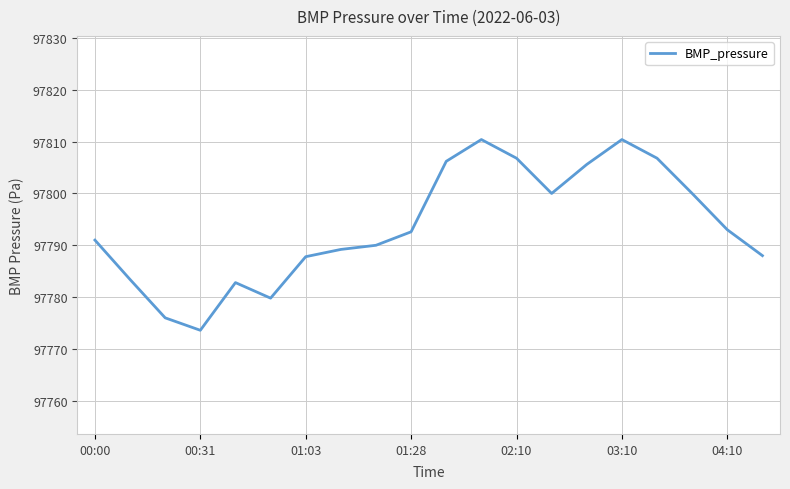

How many categories are shown in the chart?

20